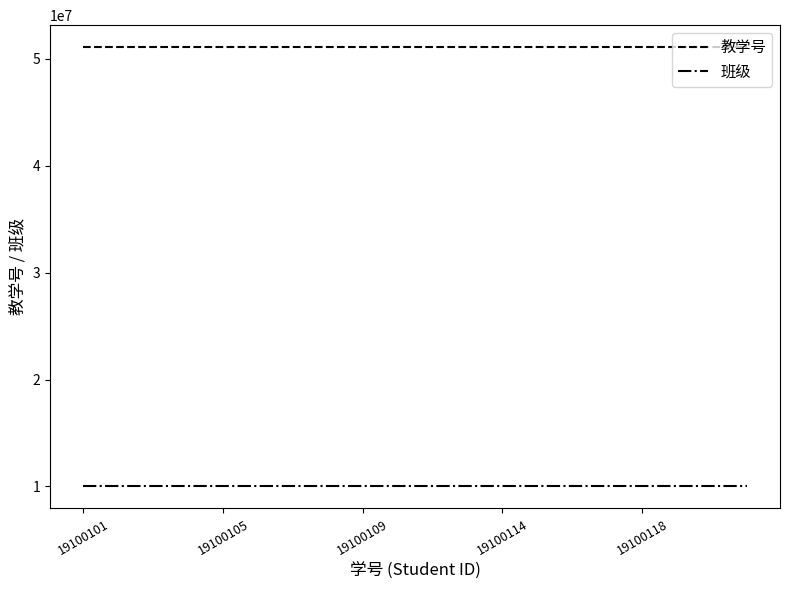

Rank the series by their maximum value, from lowest to highest.

班级, 教学号